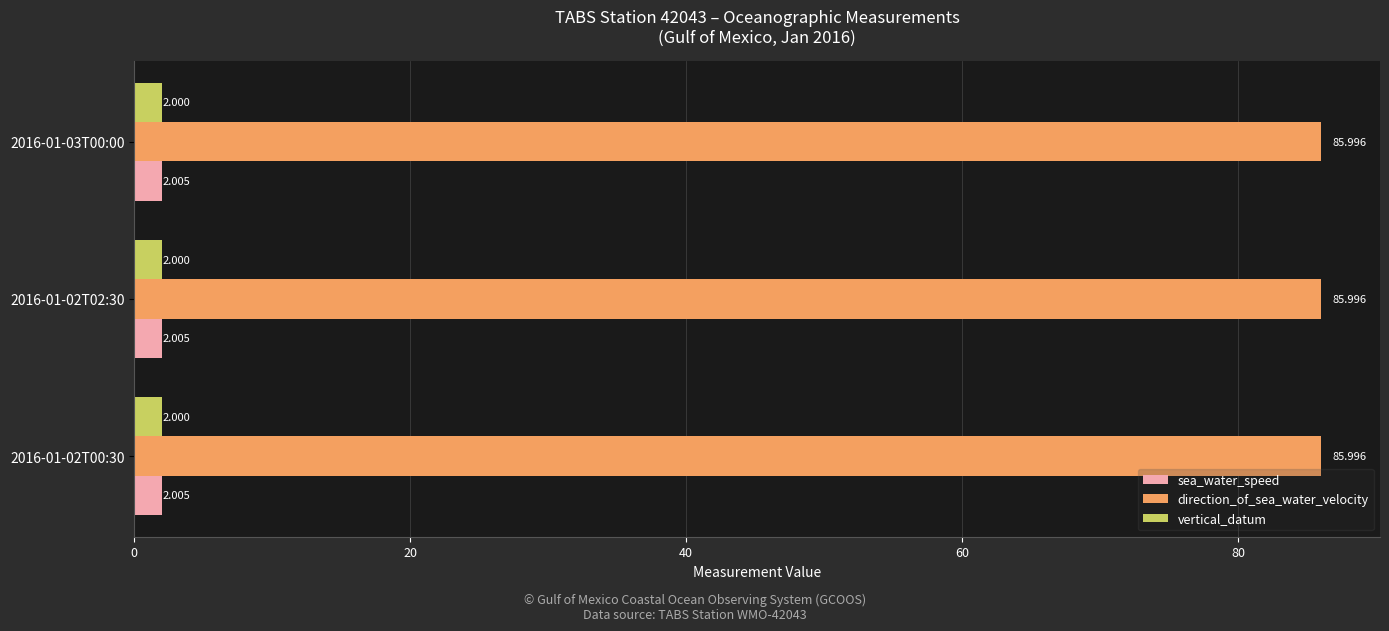

Rank the series at 2016-01-02T00:30 from highest to lowest value.

direction_of_sea_water_velocity, sea_water_speed, vertical_datum